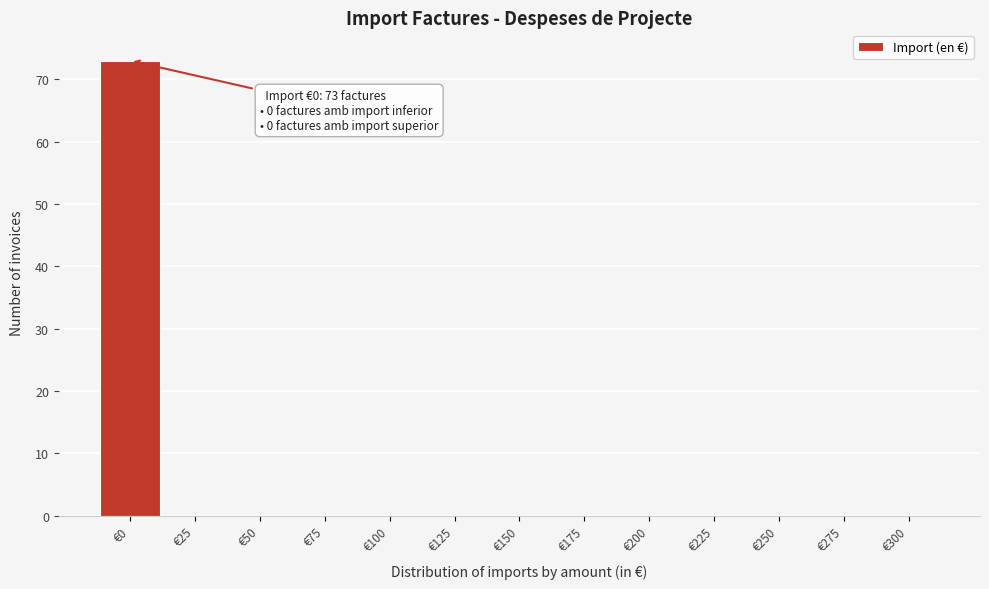

Reading left to right, transcribe all the data shown in this chart.

€0=73	€25=0	€50=0	€75=0	€100=0	€125=0	€150=0	€175=0	€200=0	€225=0	€250=0	€275=0	€300=0